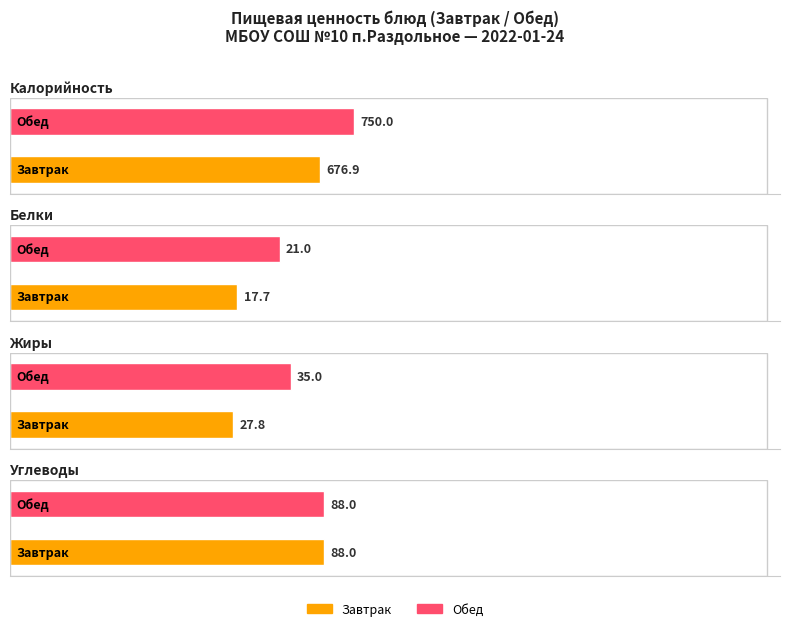

The value of Калорийность at Обед is 750.0. True or false?

True